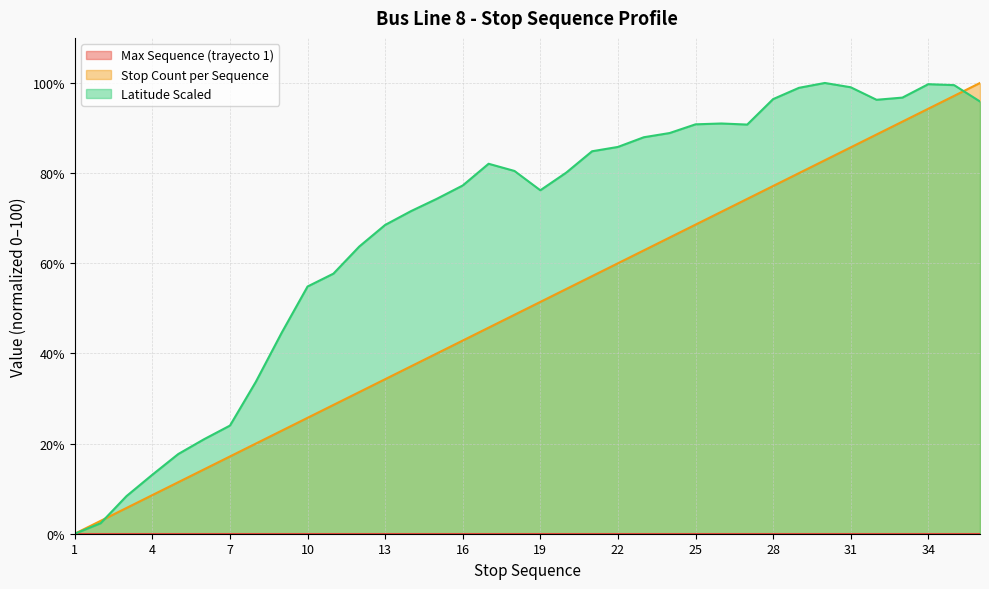

Does the chart display data point markers on the line(s)?

No